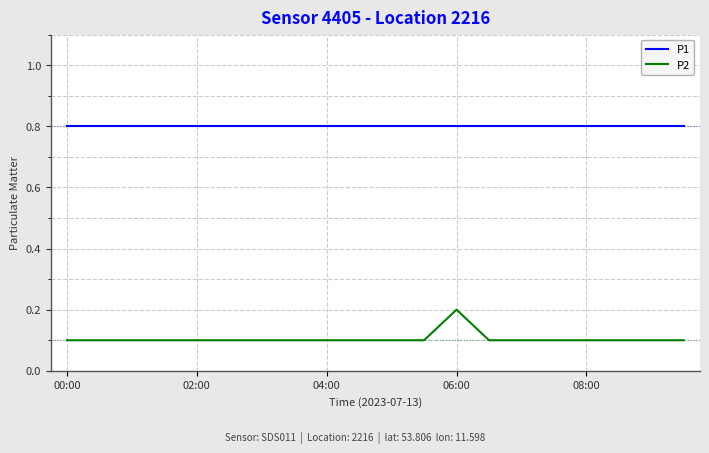

Which series has the largest range (max minus min)?

P2